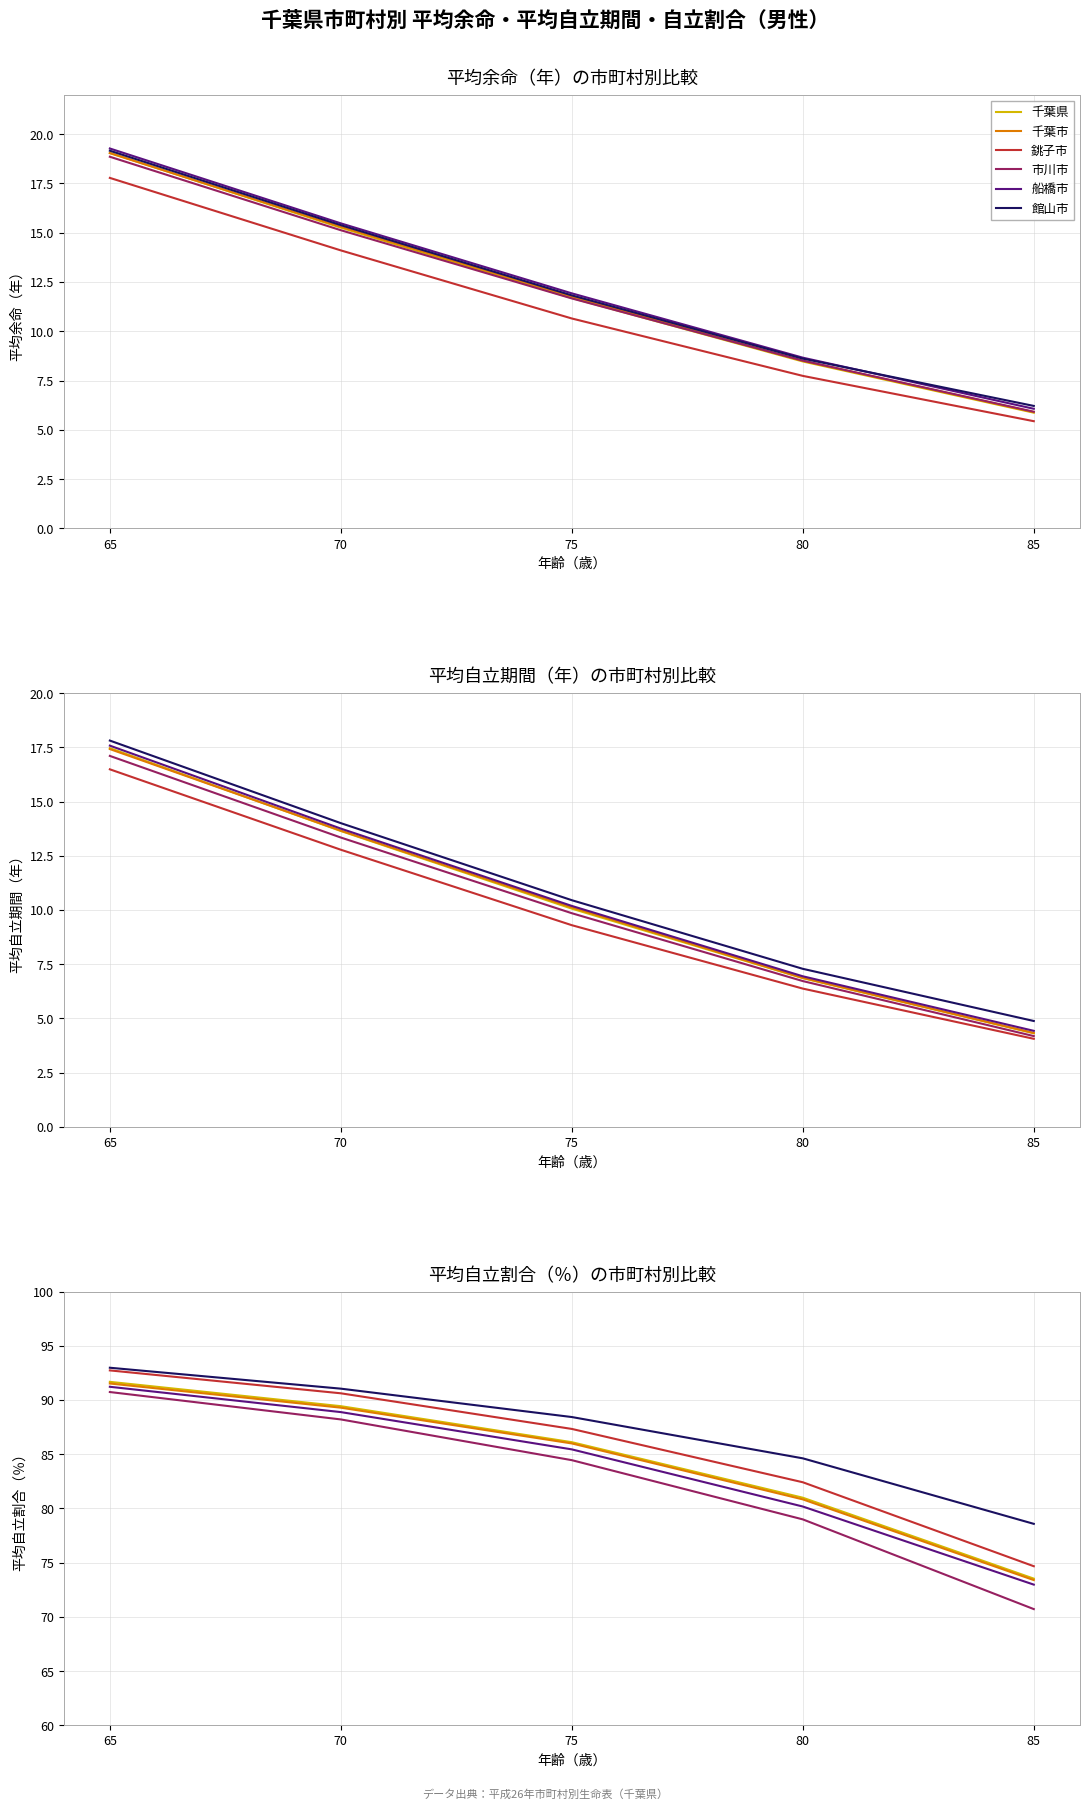

Is the value of 千葉県 at 80 greater than the value of 銚子市 at 75?

No